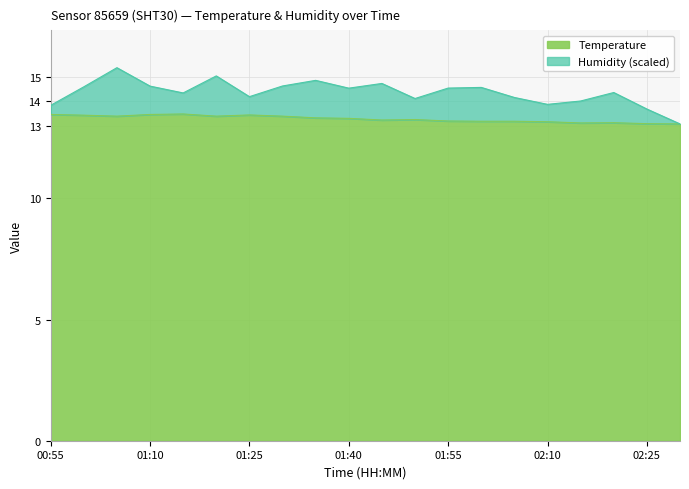

Where is the first local maximum?

01:15